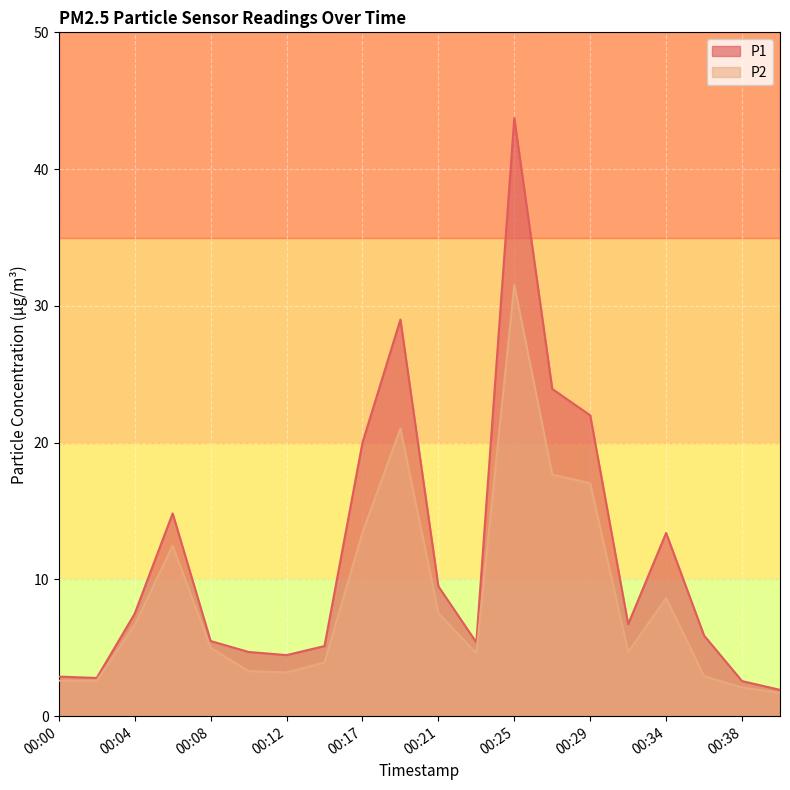

True or false: P1 has a value of 6.7 at 00:32.

True